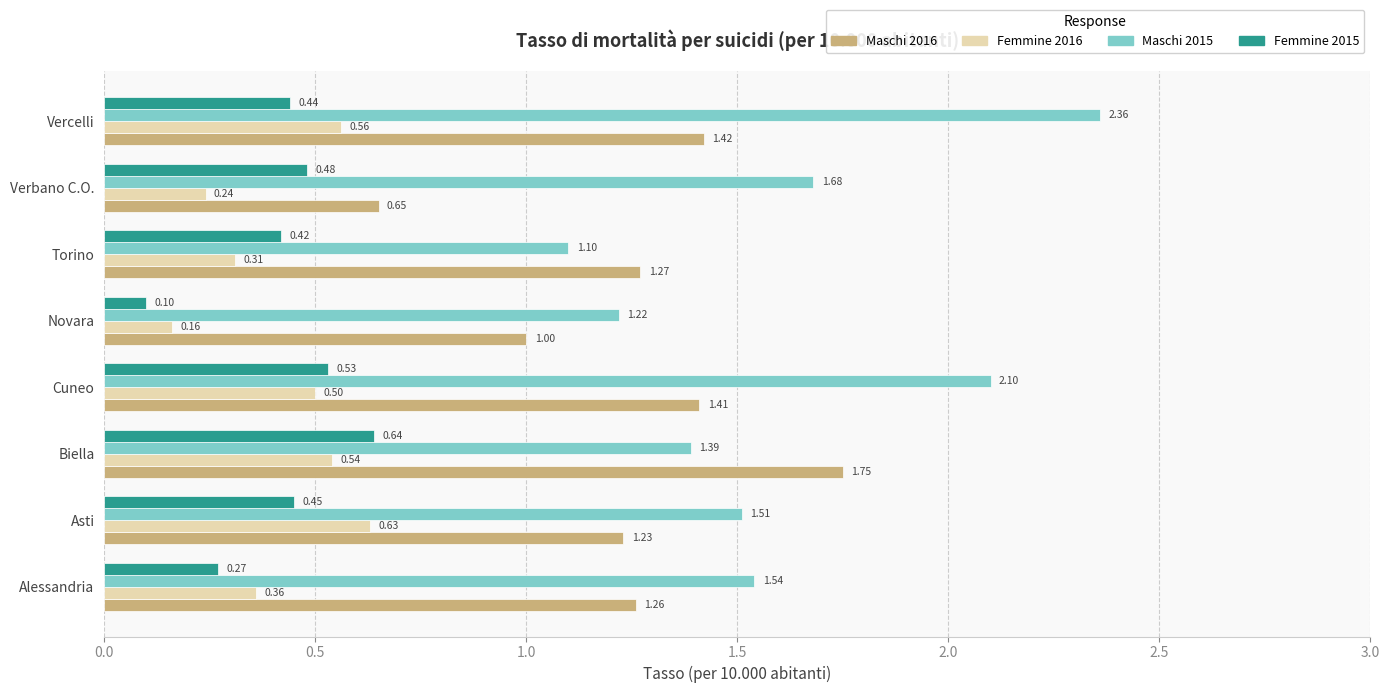

Which category has the highest value in the Maschi 2016 series?

Biella